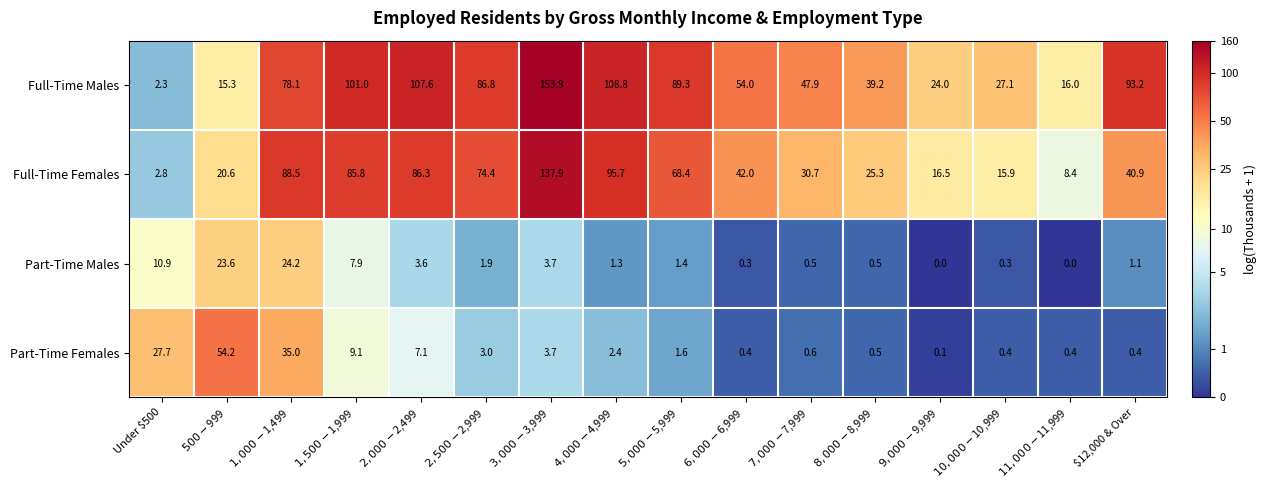

At how many categories does at least one series exceed 3?

16